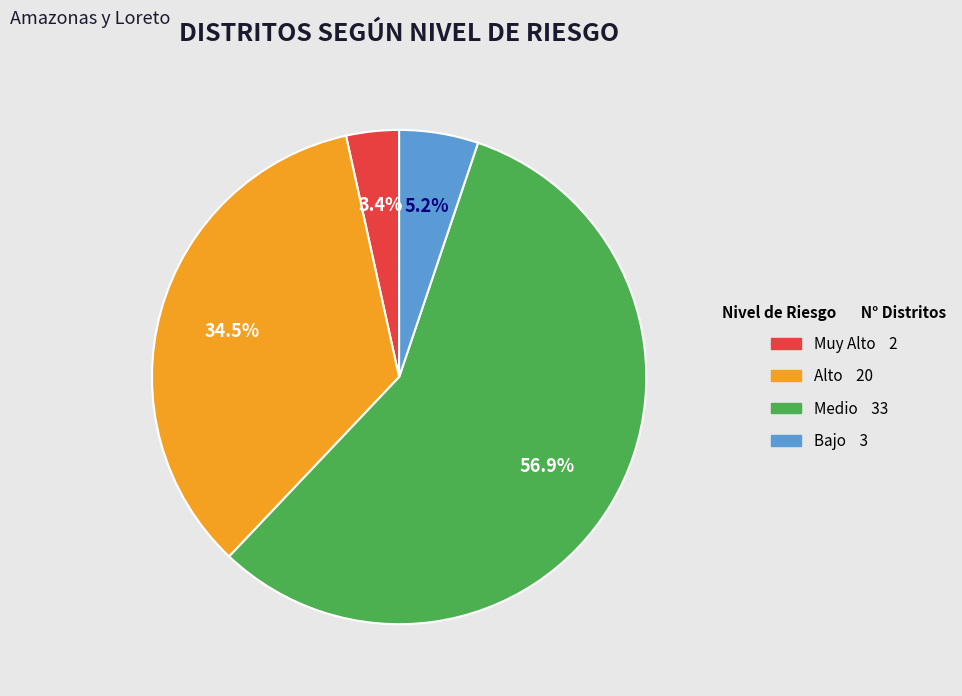

Count the number of slices in the pie.

4